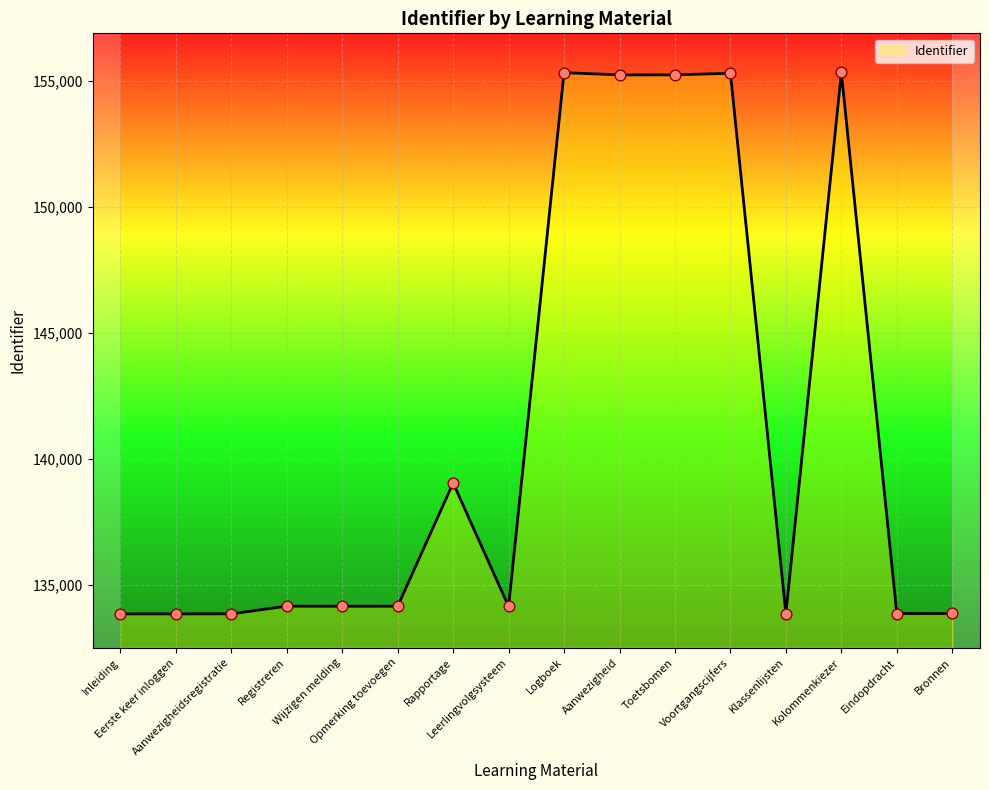

Approximately how many times larger is the value at Rapportage compared to Wijzigen melding?

1.0